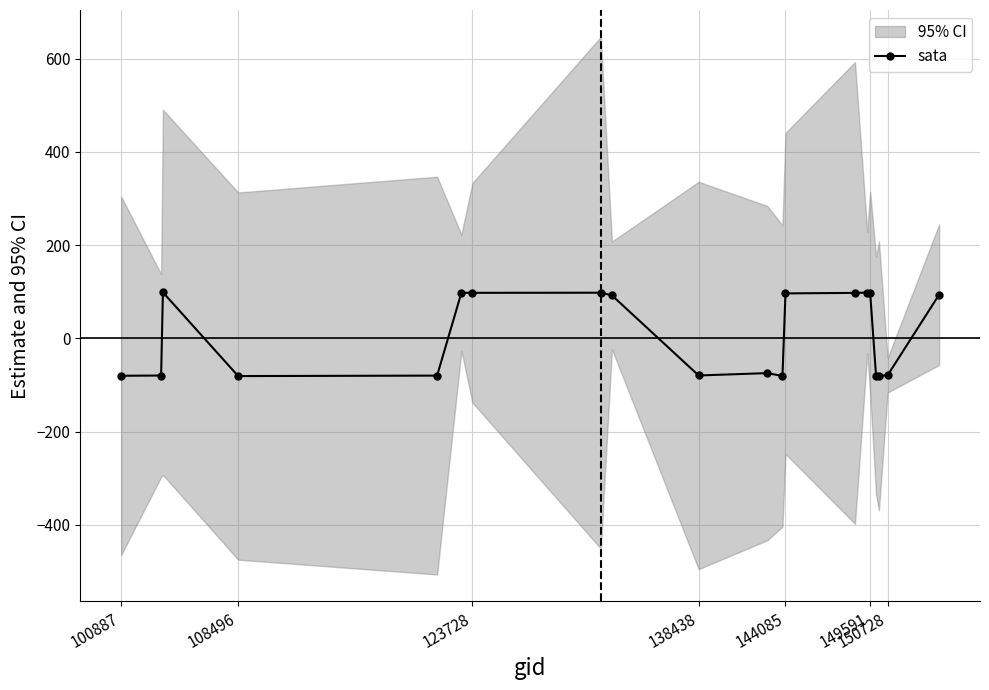

What is the maximum value for sata?

98.9